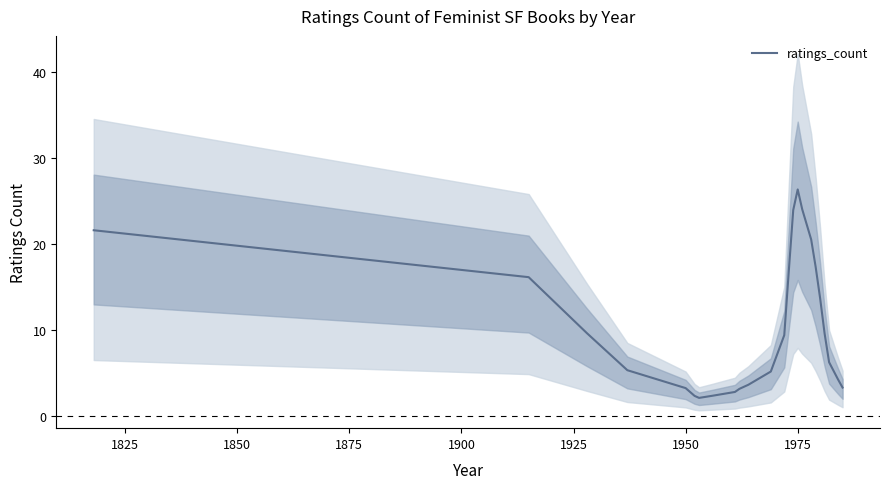

What is the maximum value for ratings_count?

26.3